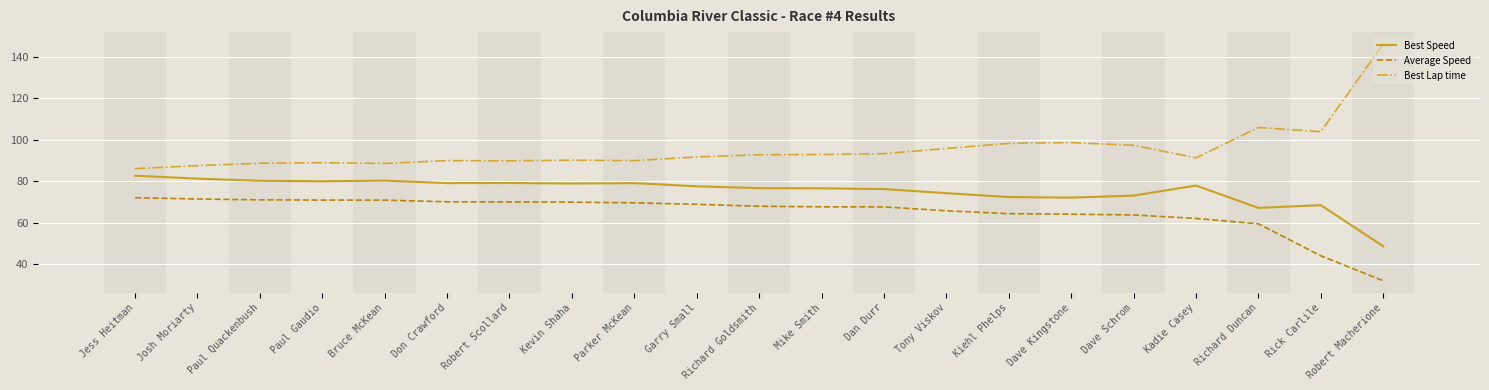

Which series has the largest total across all categories?

Best Lap time